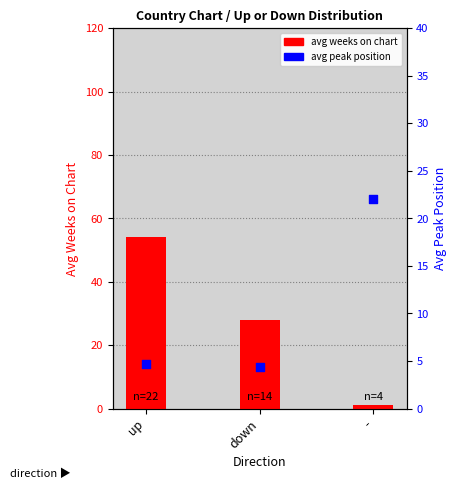

Is the value of avg peak position at down greater than the value of avg weeks on chart at -?

Yes